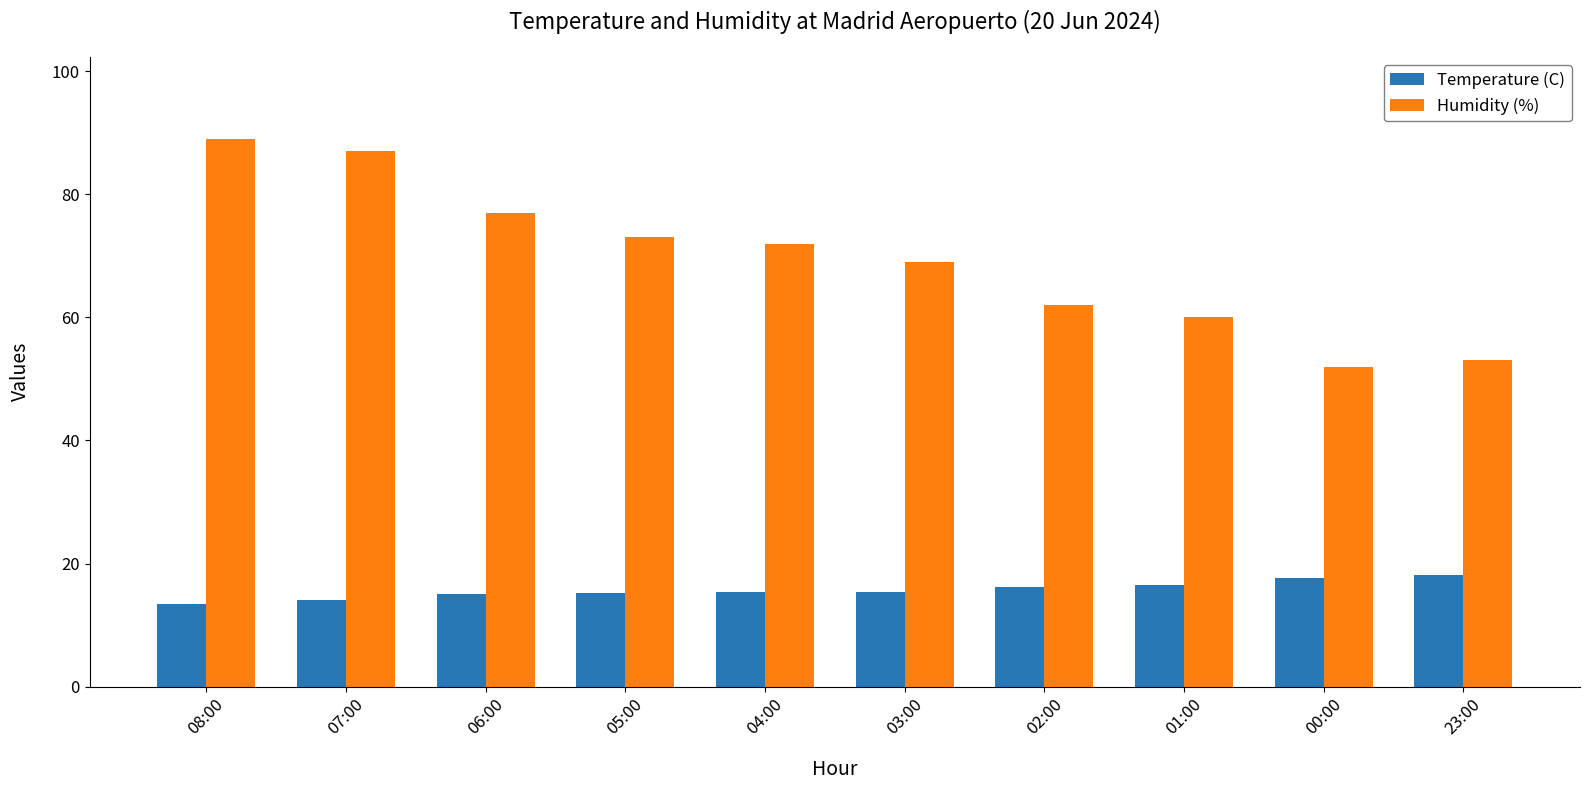

Read the Humidity (%) value at 05:00.

73.0